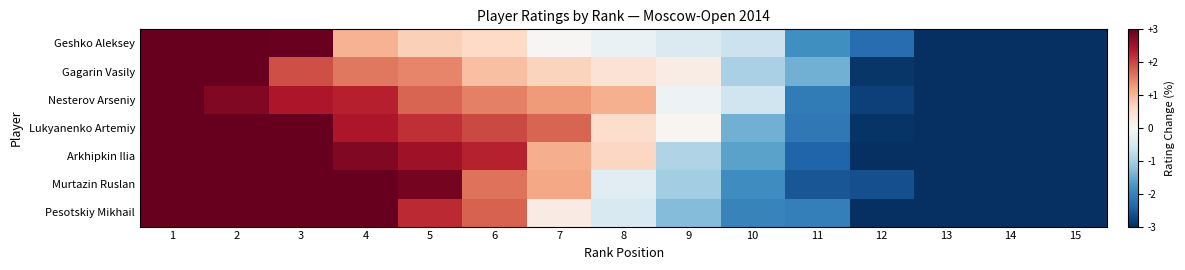

Rank the series at 3 from lowest to highest value.

Gagarin Vasily, Nesterov Arseniy, Geshko Aleksey, Arkhipkin Ilia, Lukyanenko Artemiy, Murtazin Ruslan, Pesotskiy Mikhail